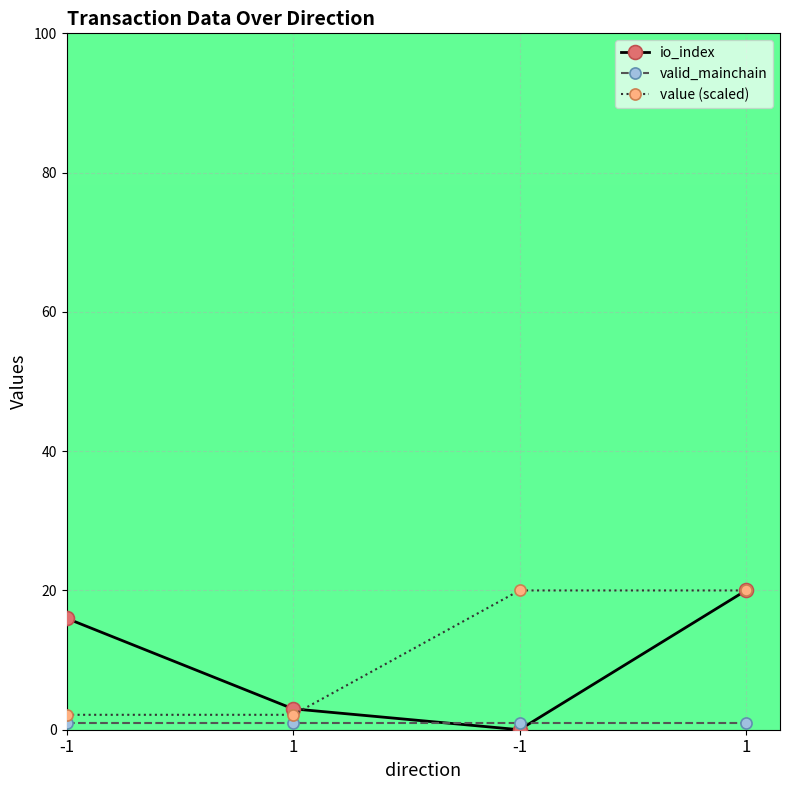

Which series has the largest total across all categories?

value (scaled)